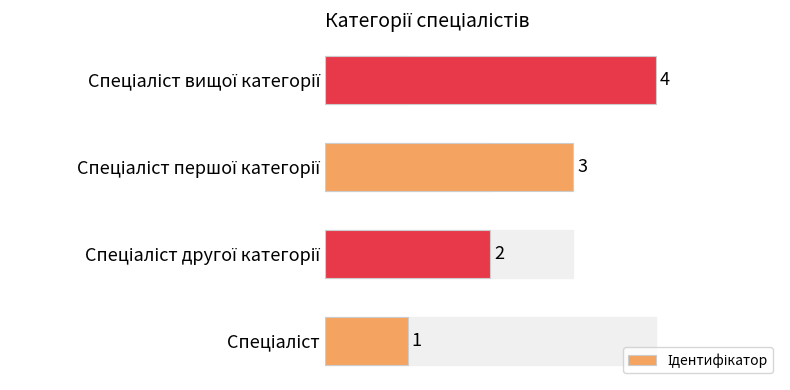

What is the difference between the maximum and minimum values?

3